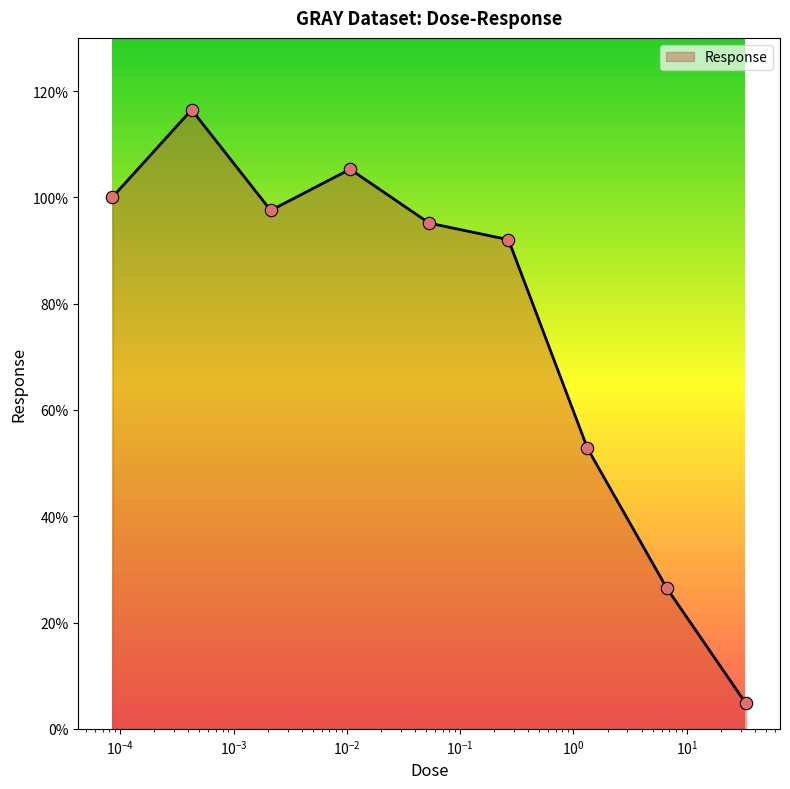

What is the minimum value shown in the chart?

4.8